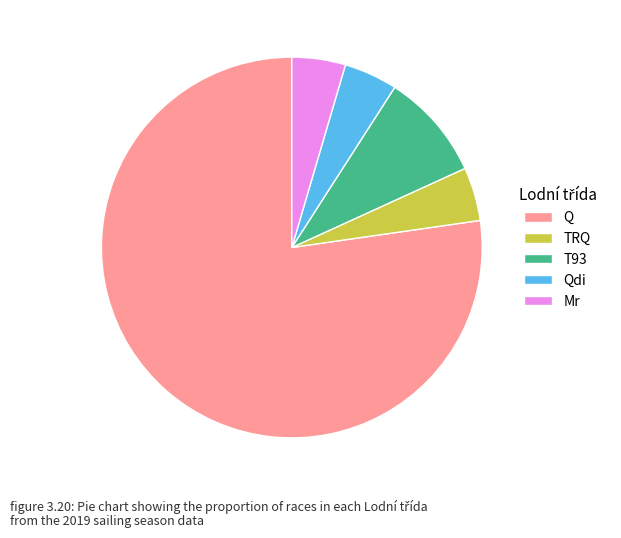

True or false: T93 accounts for 15% of the total.

False